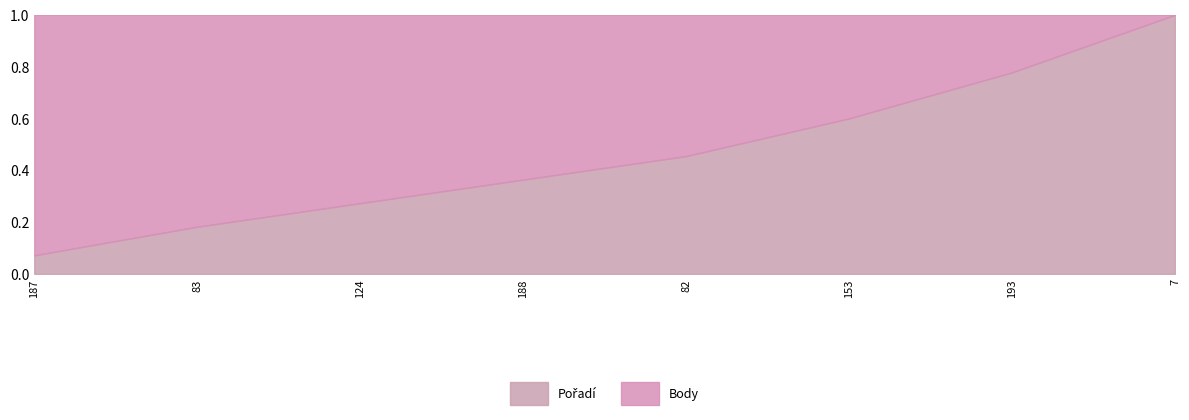

What position from the left is 153?

6